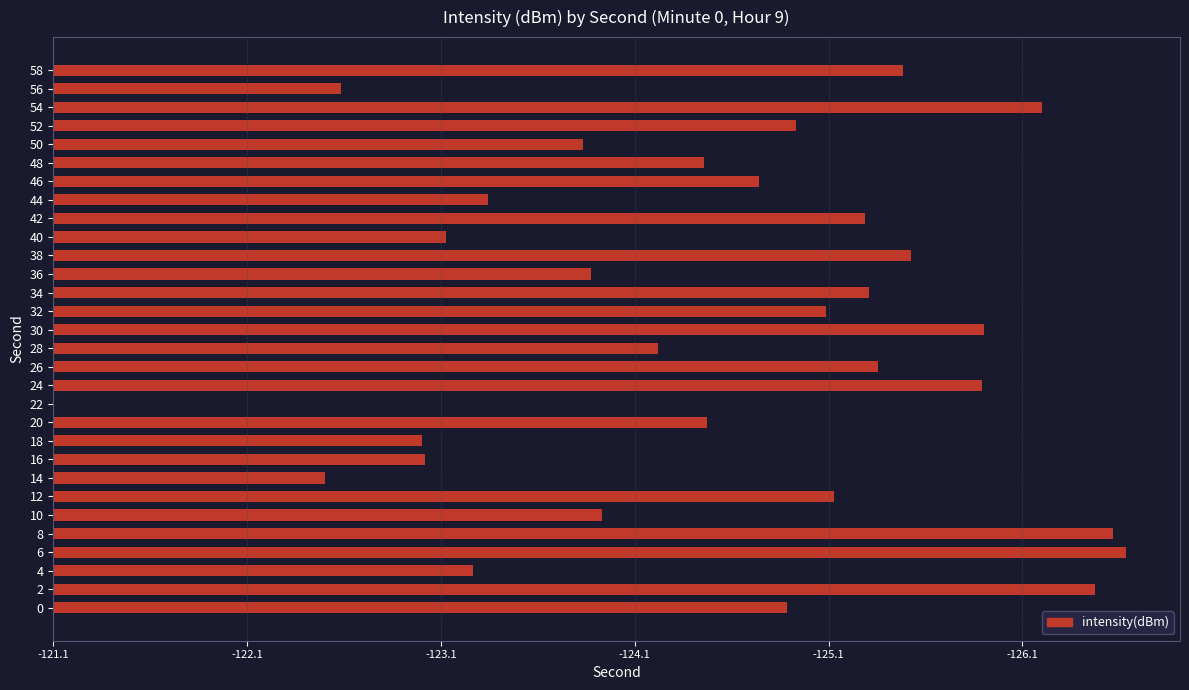

Are the bars horizontal?

Yes